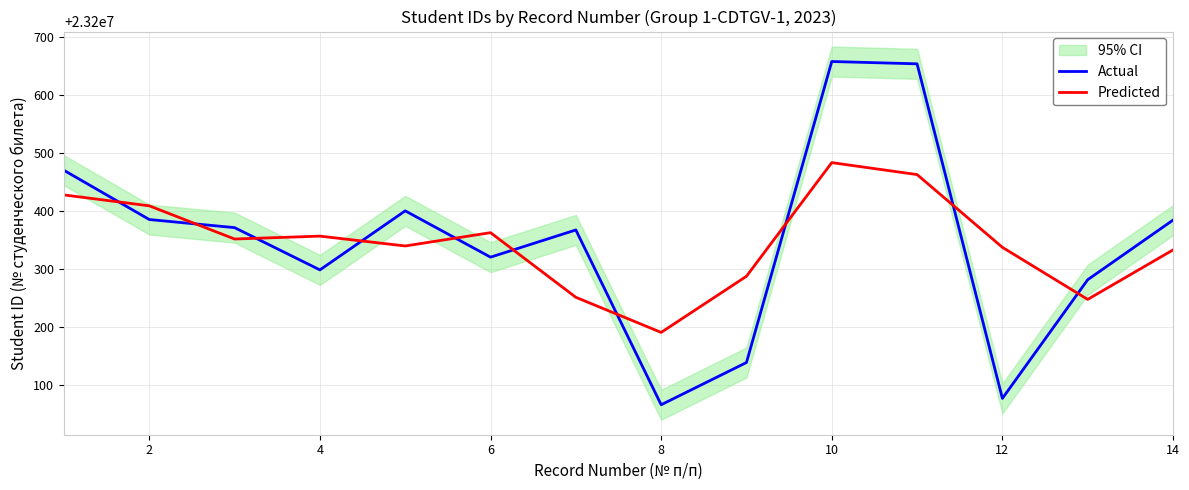

Rank the series by their maximum value, from highest to lowest.

Actual, Predicted